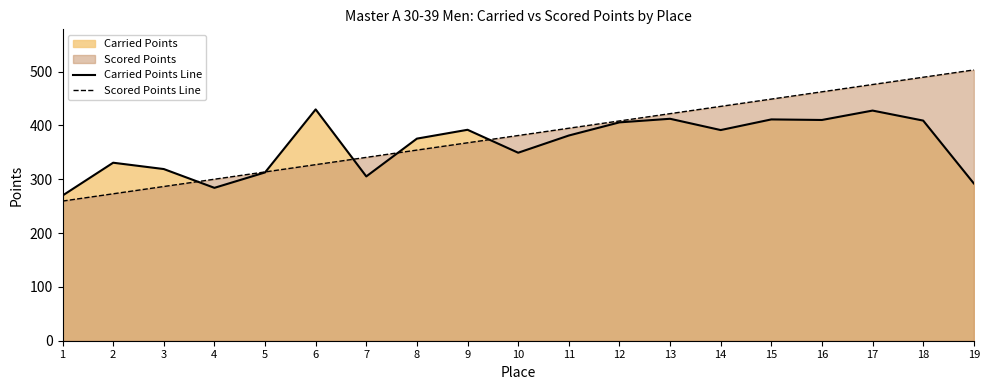

At how many categories does at least one series exceed 291?

18